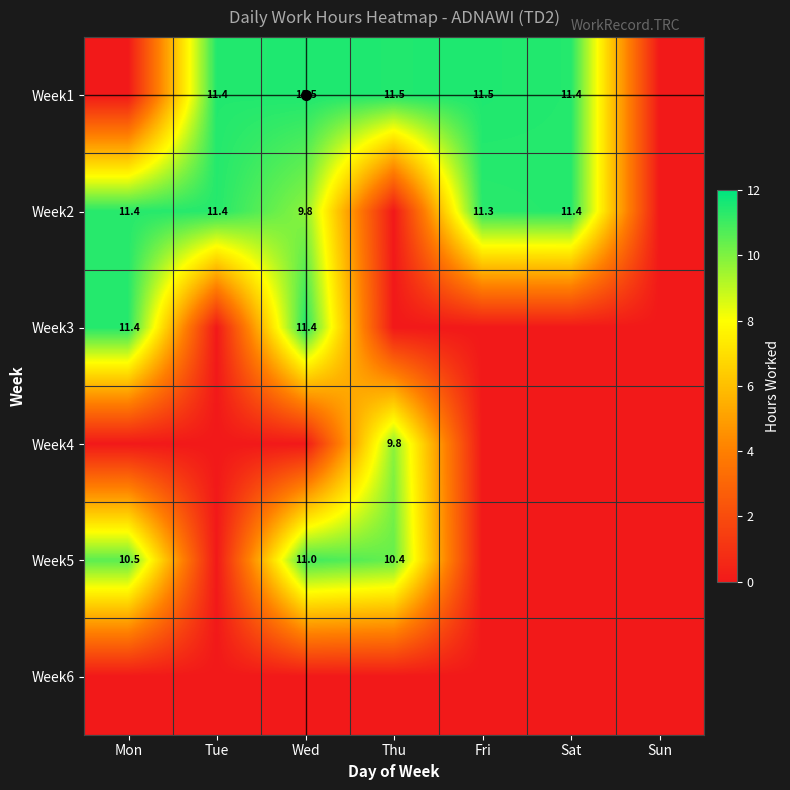

The Week1 series shows 11.4 at Tue. True or false?

True